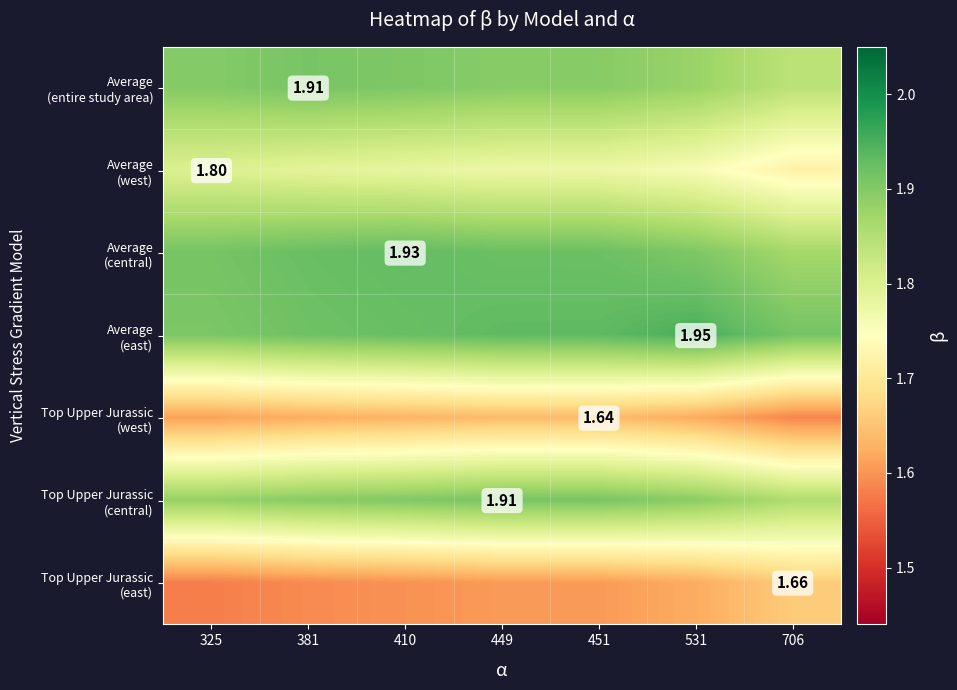

Rank the categories by Top Upper Jurassic (central) value from lowest to highest.

706, 325, 531, 381, 410, 451, 449